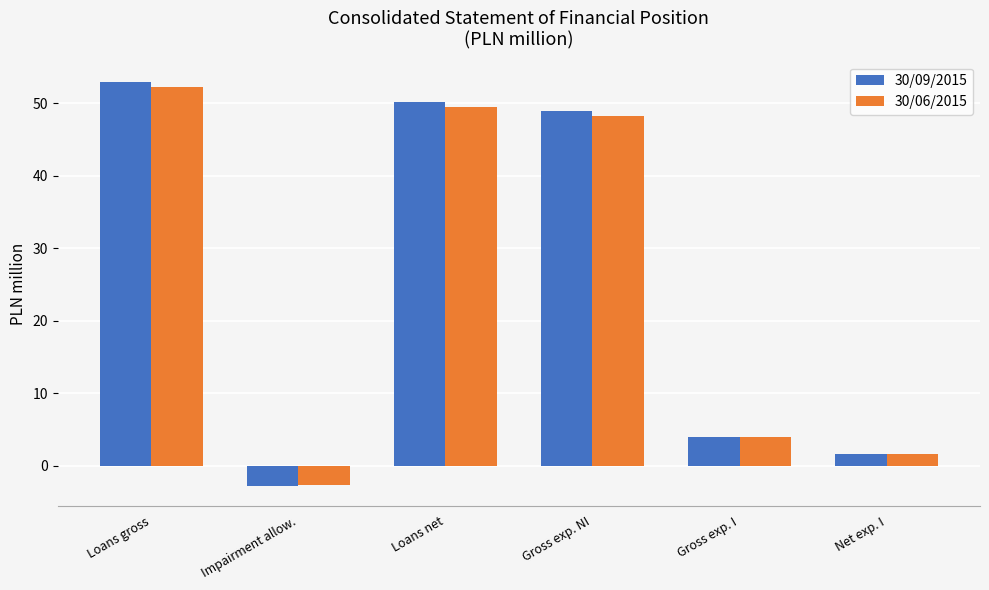

What is the value of the 30/09/2015 bar at the 3rd from the left?

50.2